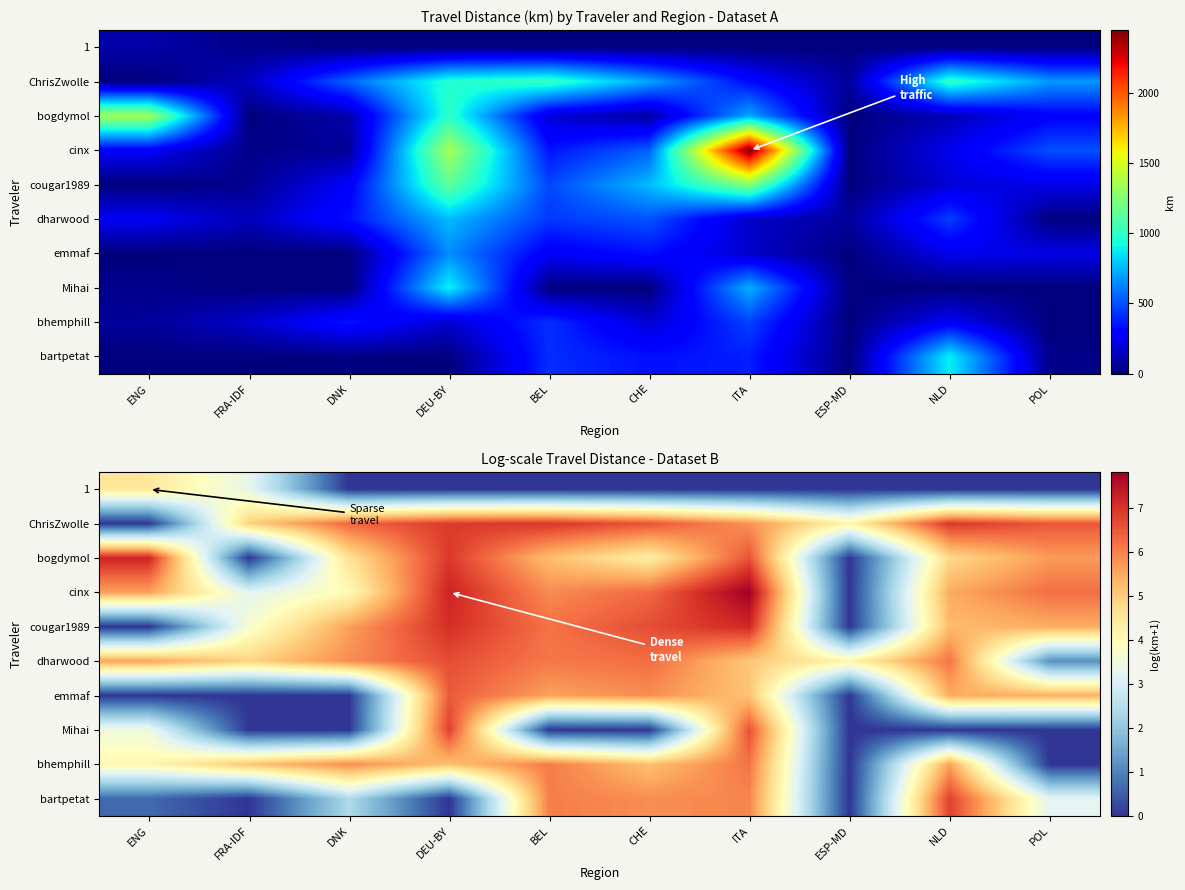

Count the number of data series in this chart.

10